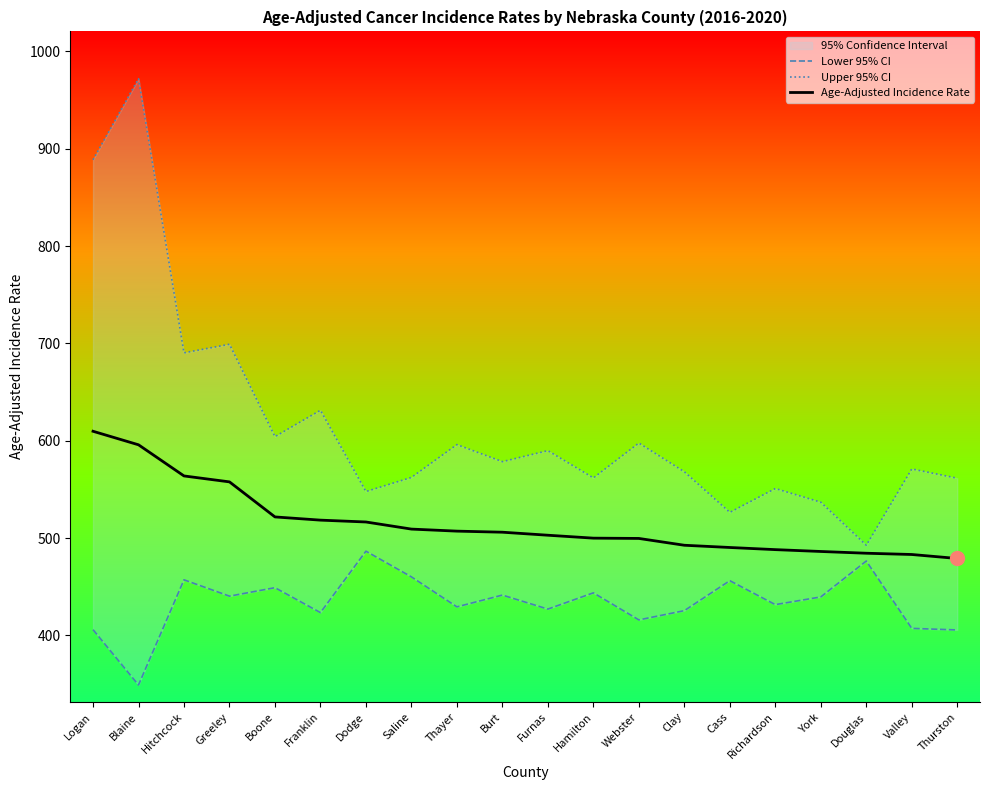

What is the difference between the highest and lowest values at Thurston?

155.9